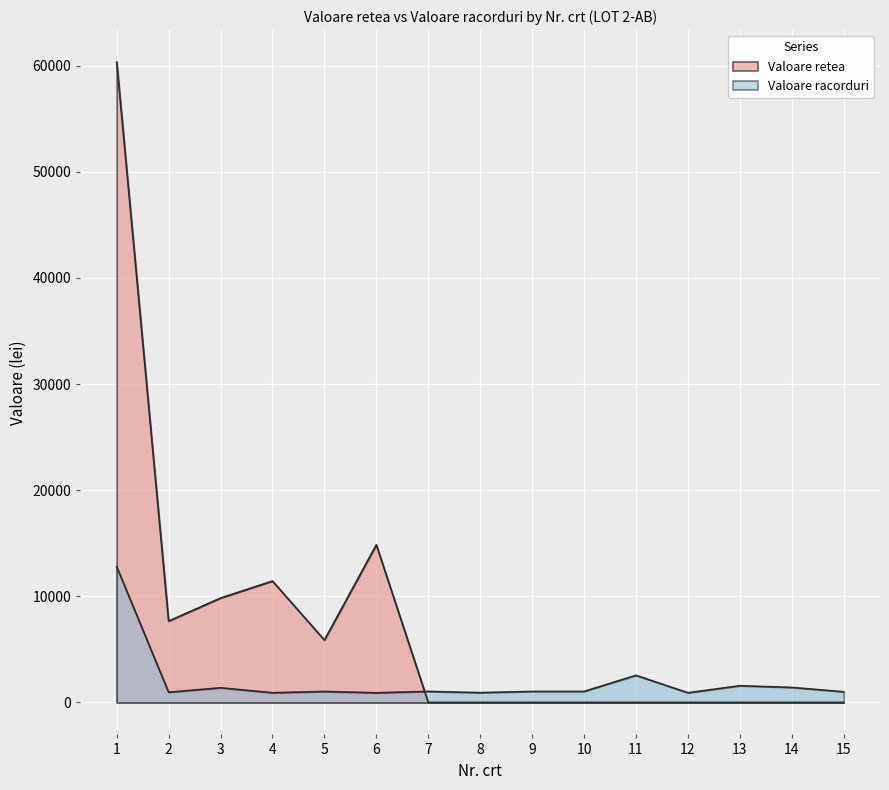

Which category has the lowest value across all series?

7